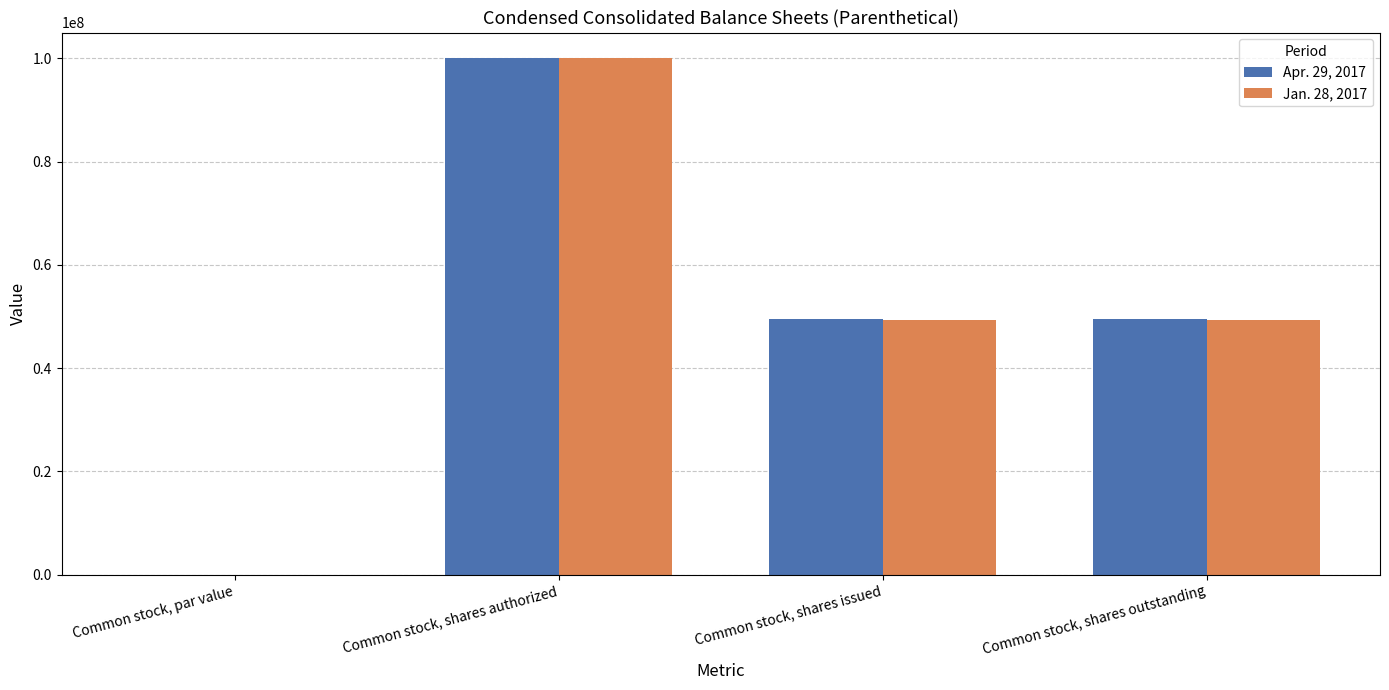

What is the approximate value of Apr. 29, 2017 at Common stock, shares issued?

49433218.0